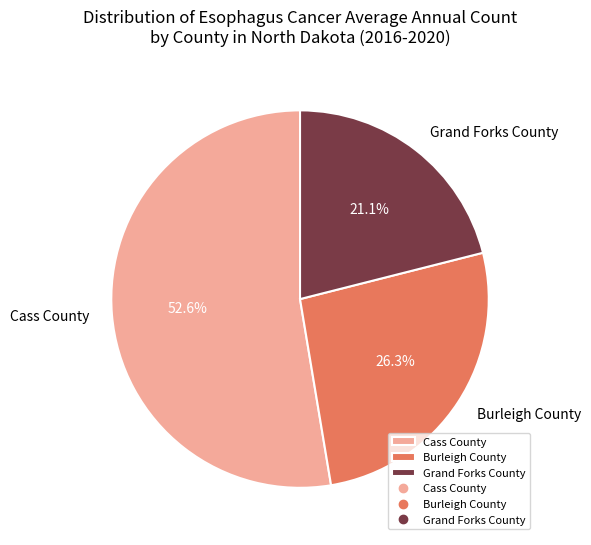

Between Grand Forks County and Burleigh County, which is larger?

Burleigh County